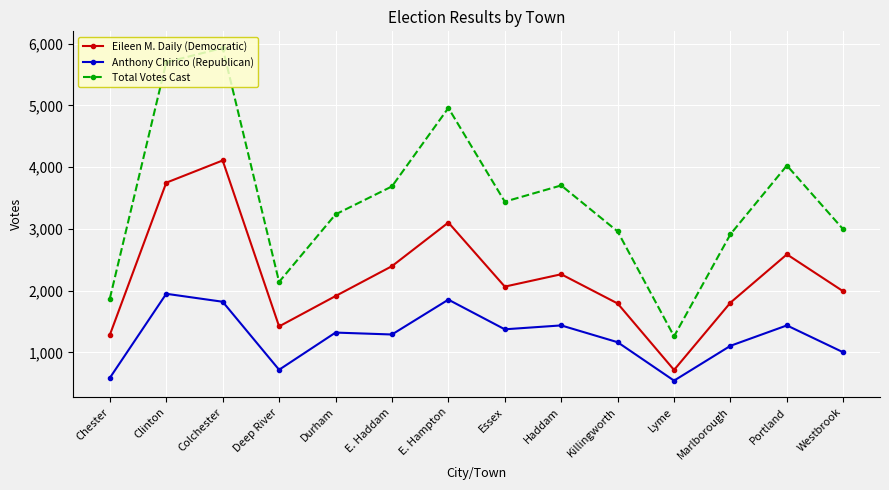

The value of Eileen M. Daily (Democratic) at E. Hampton is 5152. True or false?

False